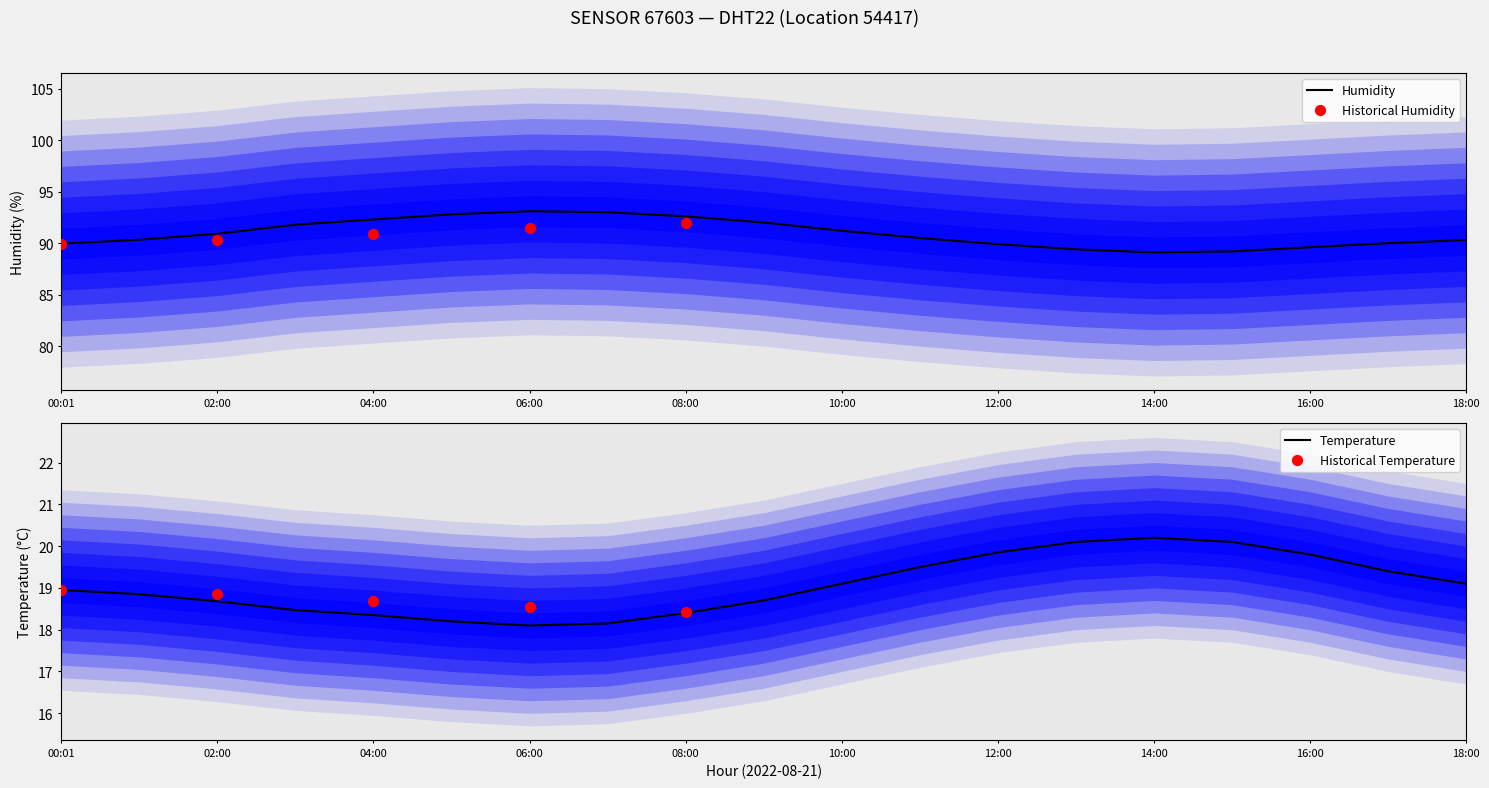

Which series reaches the maximum Y coordinate?

humidity